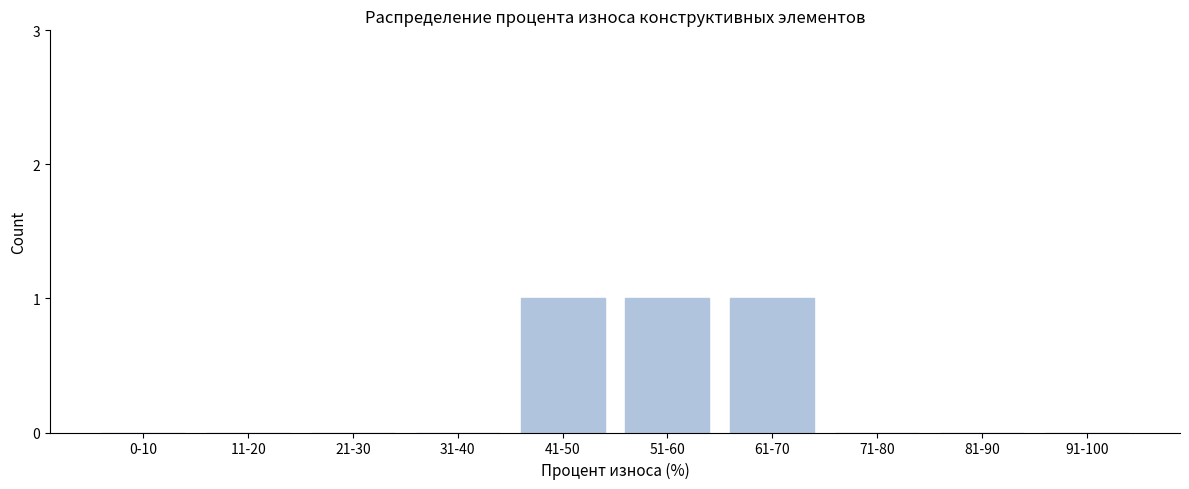

Reading left to right, extract all data points from this chart.

0-10=0	11-20=0	21-30=0	31-40=0	41-50=1	51-60=1	61-70=1	71-80=0	81-90=0	91-100=0